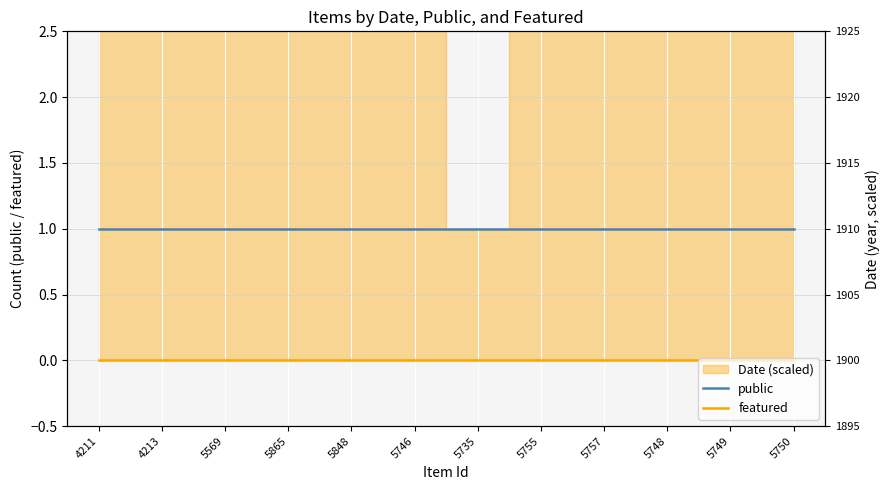

Which label corresponds to the largest value in the chart?

4211